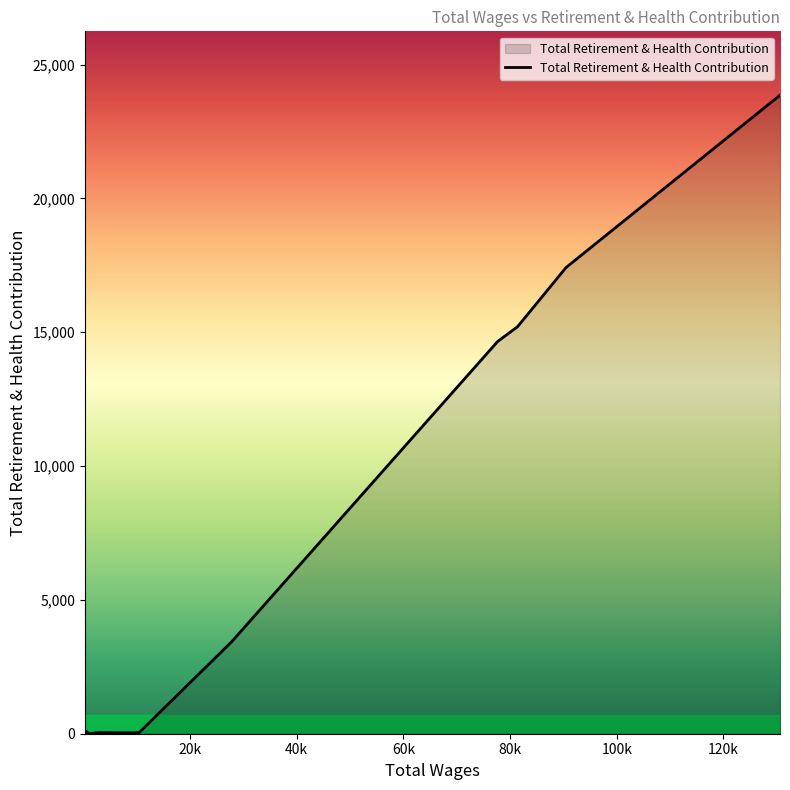

Does the chart have visible grid lines?

No